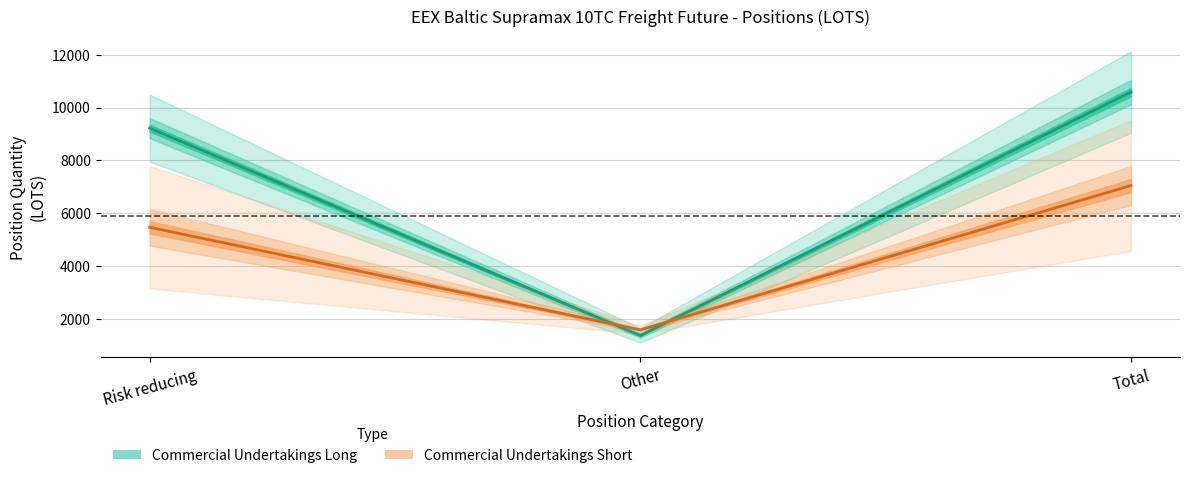

Between Other and Risk reducing, which is larger?

Risk reducing